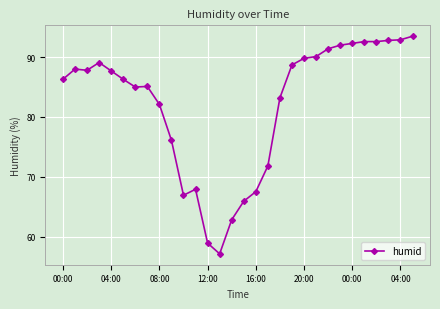

What is the value of the 7th point from the left?

85.0